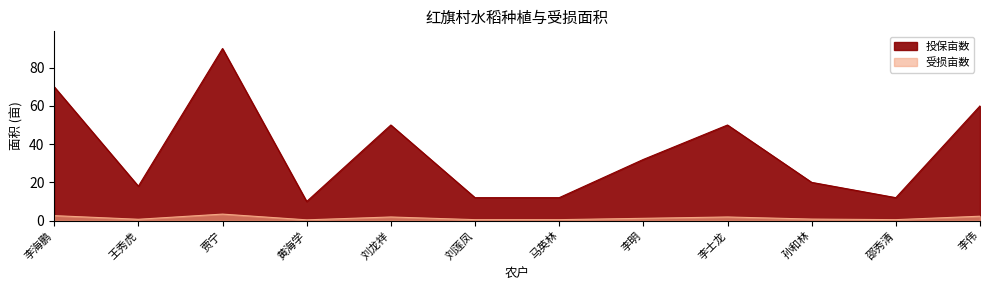

List the labels in order of 受损亩数 value, largest first.

贾宁, 李海鹏, 李伟, 刘龙祥, 李士龙, 李明, 孙和林, 王秀虎, 刘莲凤, 马英林, 邵秀清, 黄海学